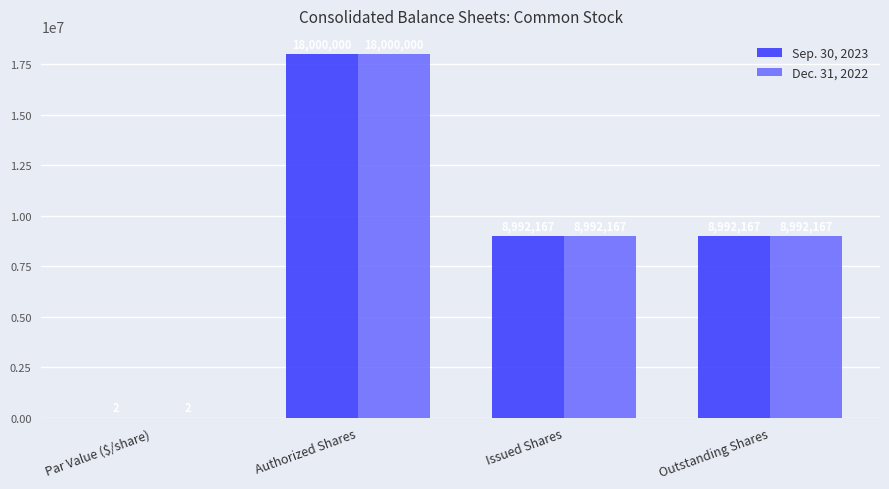

Are the bars horizontal?

No